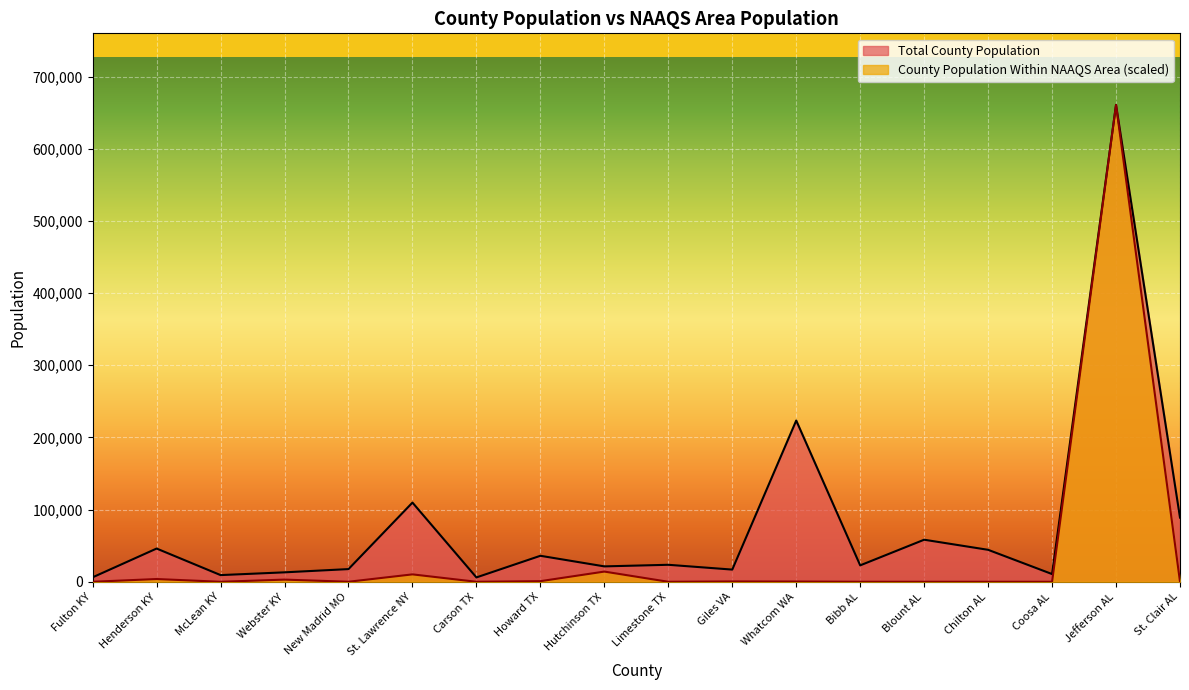

How many data points in Total County Population are above 23552?

8